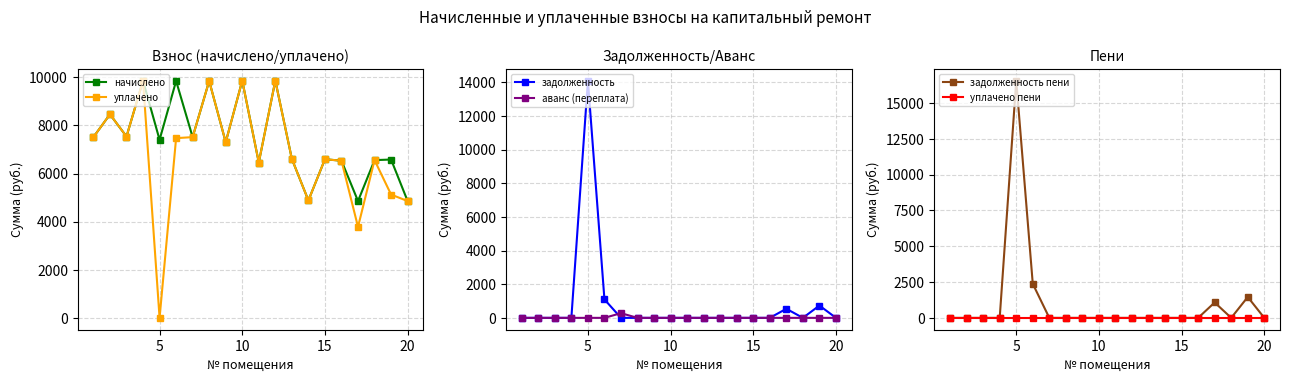

At how many categories does at least one series exceed 362?

20